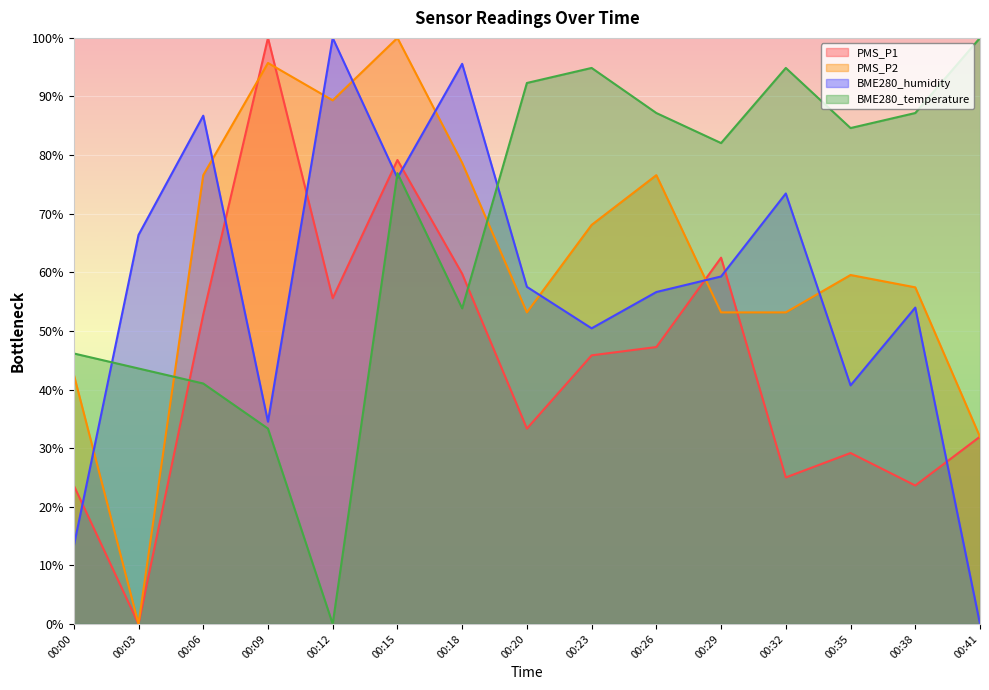

True or false: PMS_P2 and BME280_temperature intersect in this chart.

True